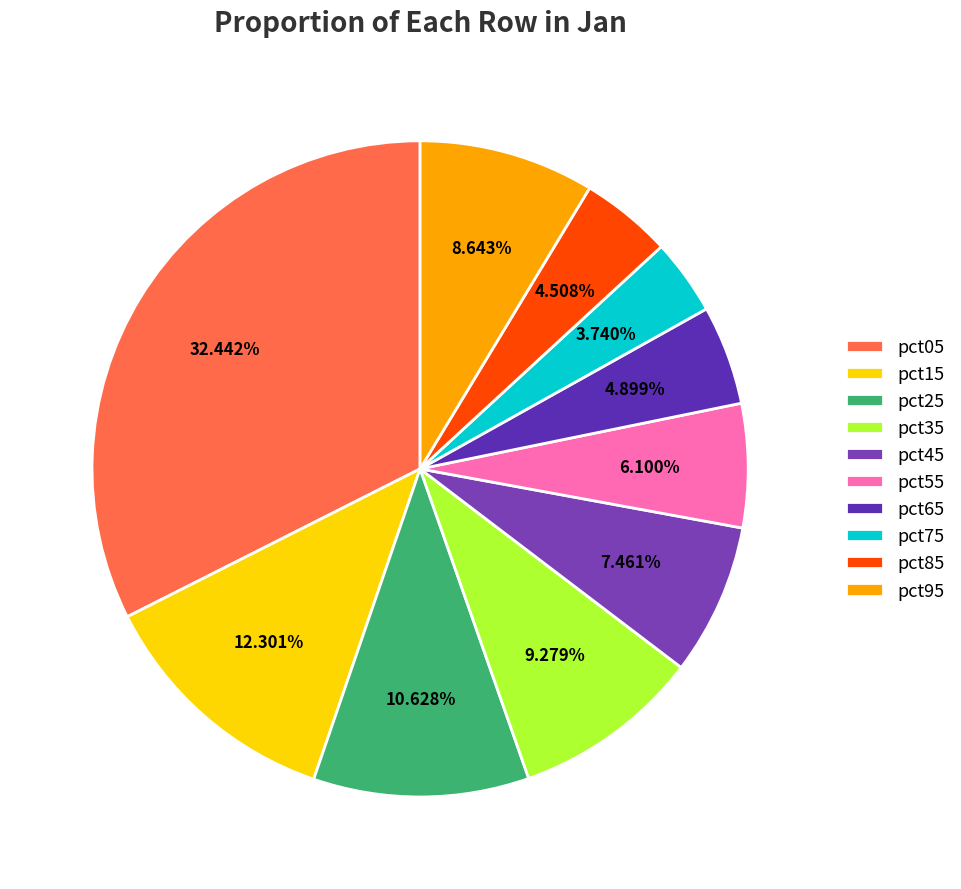

How many slices are in this pie chart?

10